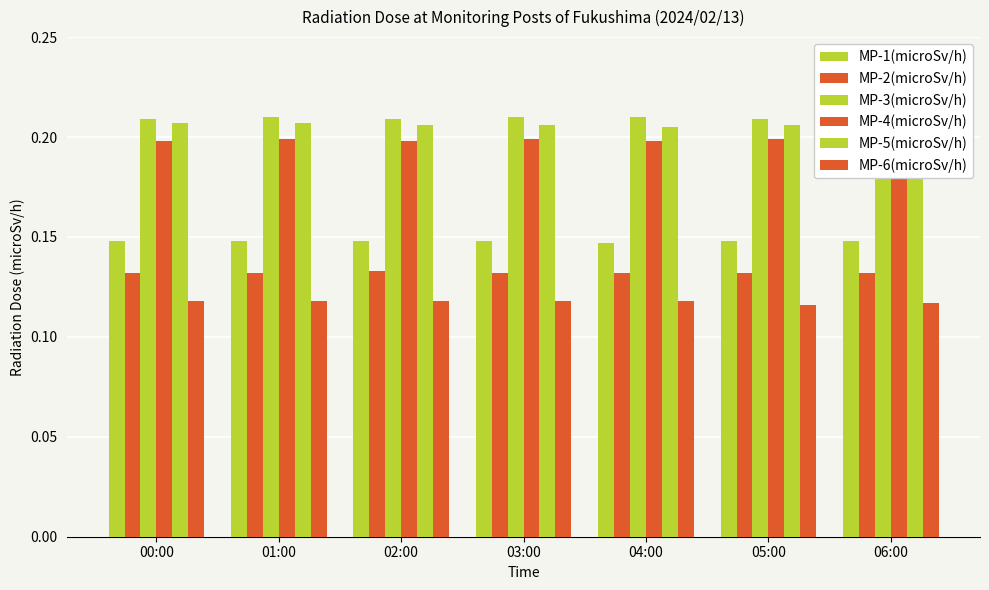

What is the total value across all series at 05:00?

1.0